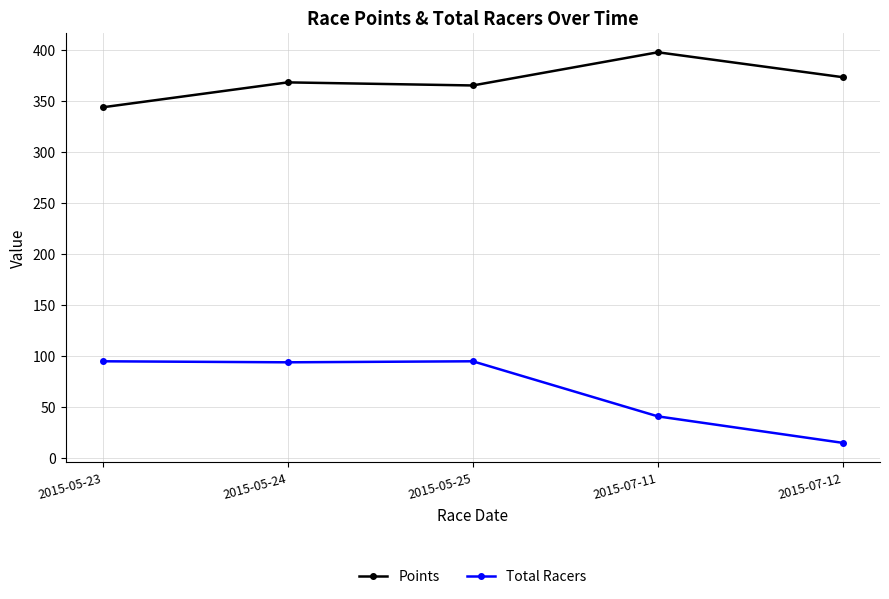

What is the smallest value displayed?

15.0